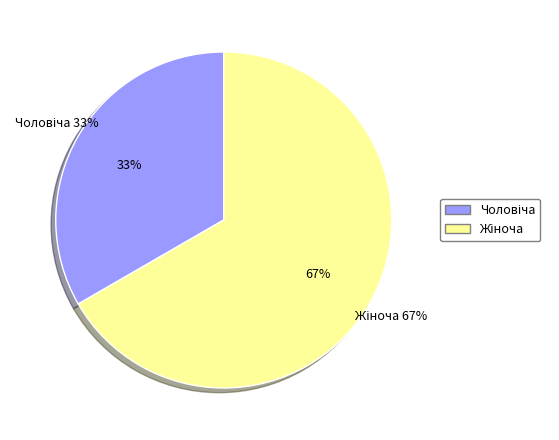

Rank the categories by value from lowest to highest.

Чоловіча, Жіноча